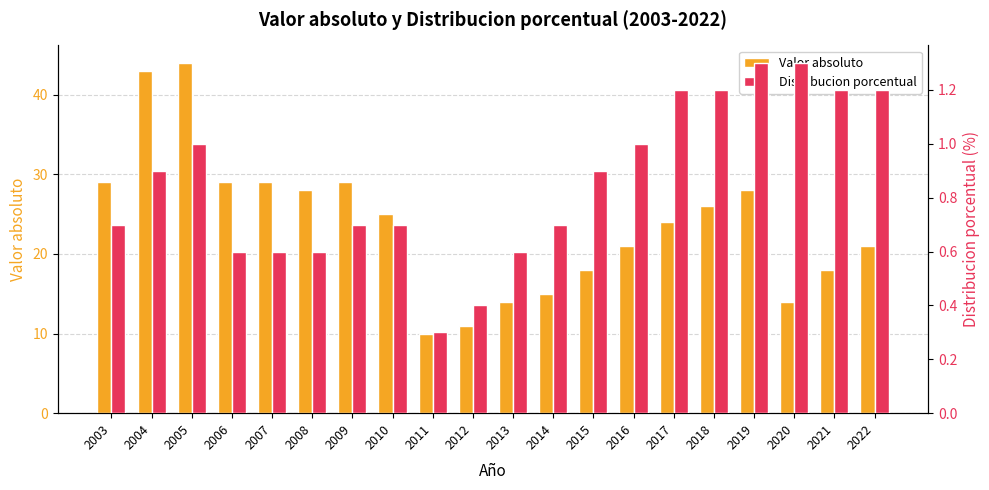

How many groups of bars are there?

20